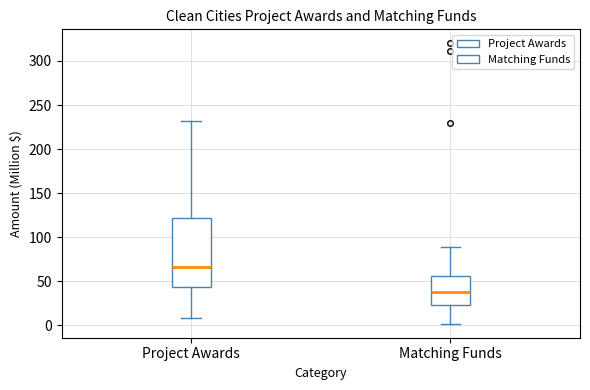

Which box has the highest median line?

Project Awards